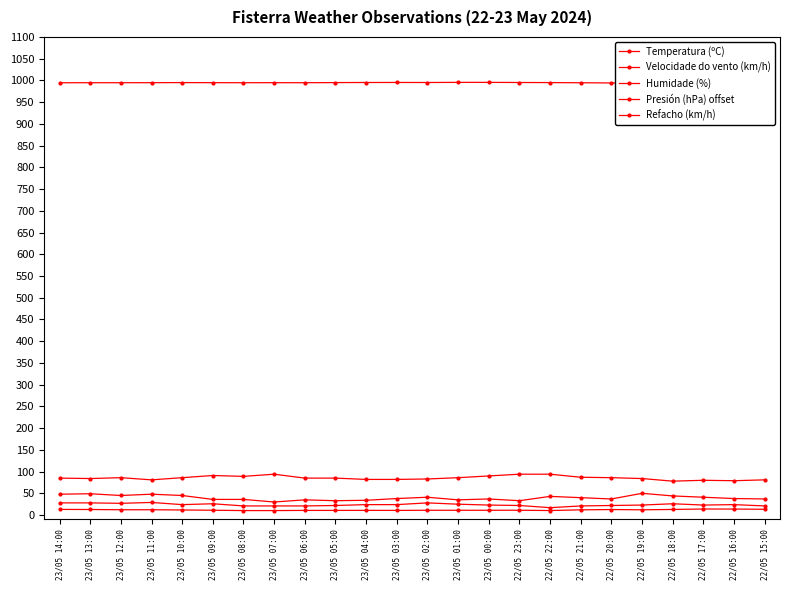

Which series has the widest spread of values?

Refacho (km/h)